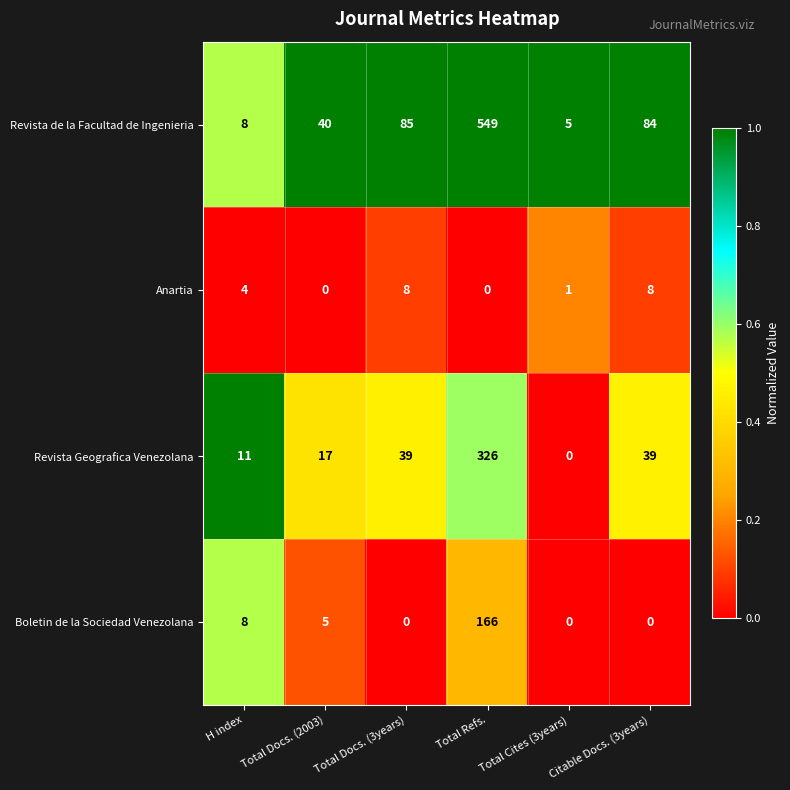

At which label is Revista de la Facultad de Ingenieria closest to 277?

Total Docs. (3years)